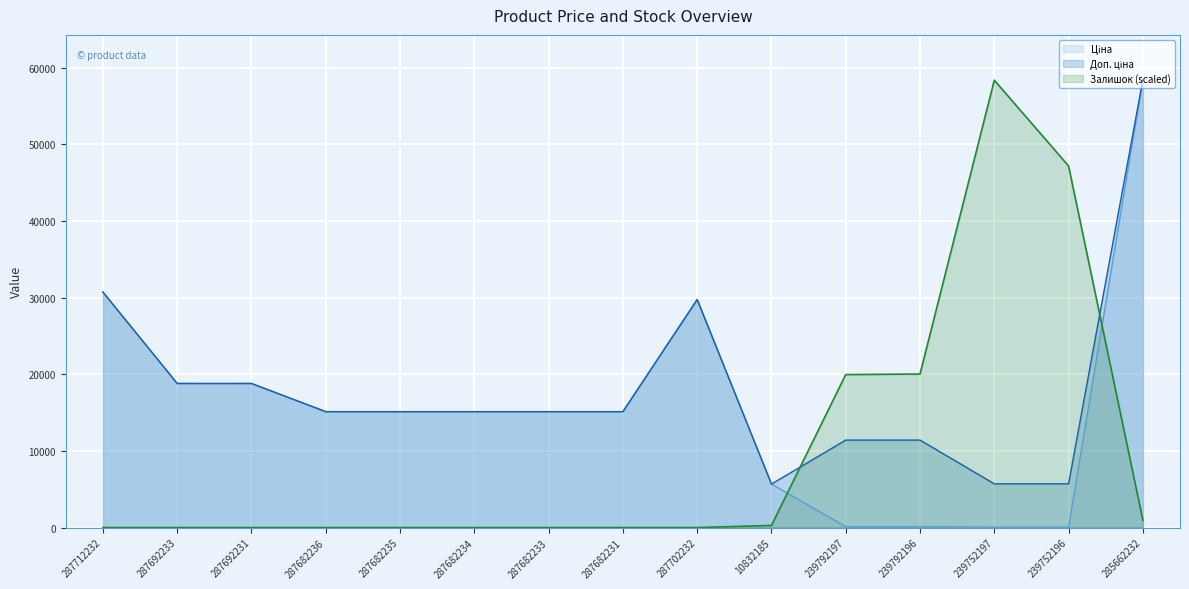

Reading left to right, what are all the values shown in this chart?

Ціна: 287712232=30717.1	287692233=18796.8	287692231=18796.8	287682236=15120.0	287682235=15120.0	287682234=15120.0	287682233=15120.0	287682231=15120.0	287702232=29747.2	10832185=5673.8	239792197=114.1	239792196=114.1	239752197=57.0	239752196=57.0	285662232=58426.5
Доп. ціна: 287712232=30717.1	287692233=18796.8	287692231=18796.8	287682236=15120.0	287682235=15120.0	287682234=15120.0	287682233=15120.0	287682231=15120.0	287702232=29747.2	10832185=5673.8	239792197=11410.0	239792196=11410.0	239752197=5705.0	239752196=5705.0	285662232=58426.5
Залишок: 287712232=0.0	287692233=0.0	287692231=0.0	287682236=0.0	287682235=0.0	287682234=0.0	287682233=0.0	287682231=0.0	287702232=0.0	10832185=276.2	239792197=19958.9	239792196=20028.0	239752197=58357.5	239752196=47169.4	285662232=966.9